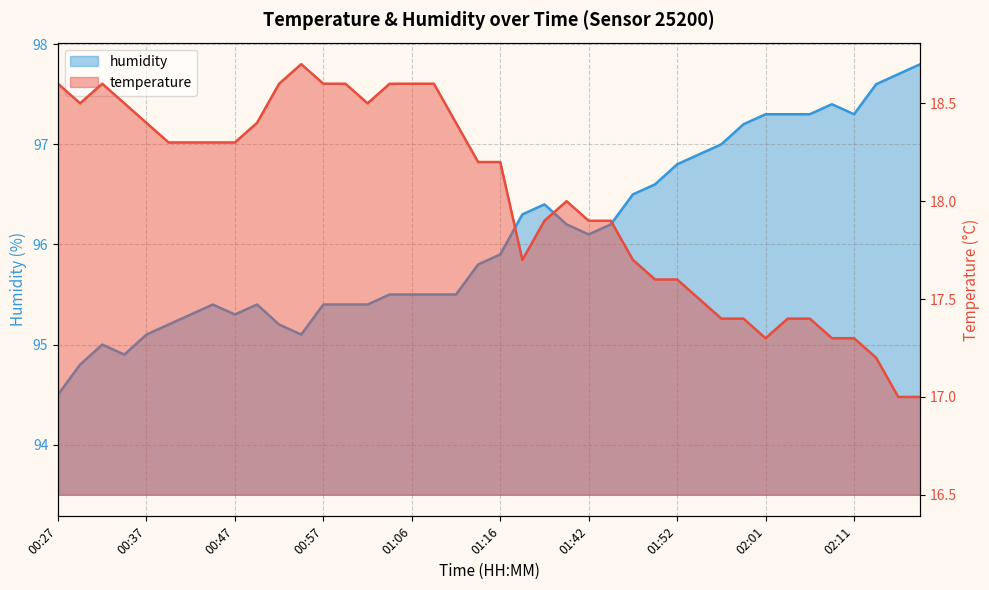

What is the smallest value displayed?

17.0